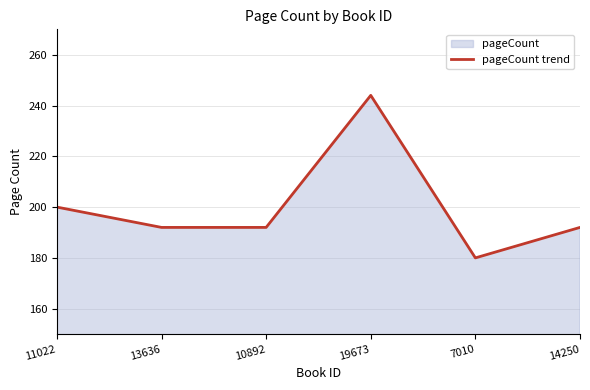

Is it true that the value at 14250 is 267?

False